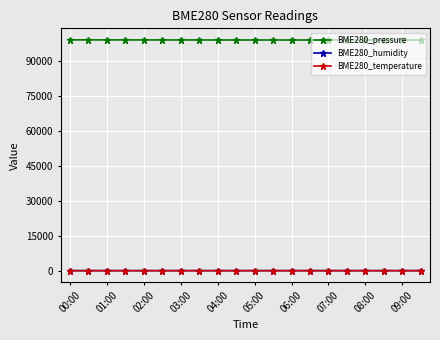

True or false: BME280_temperature and BME280_humidity cross at least once.

False